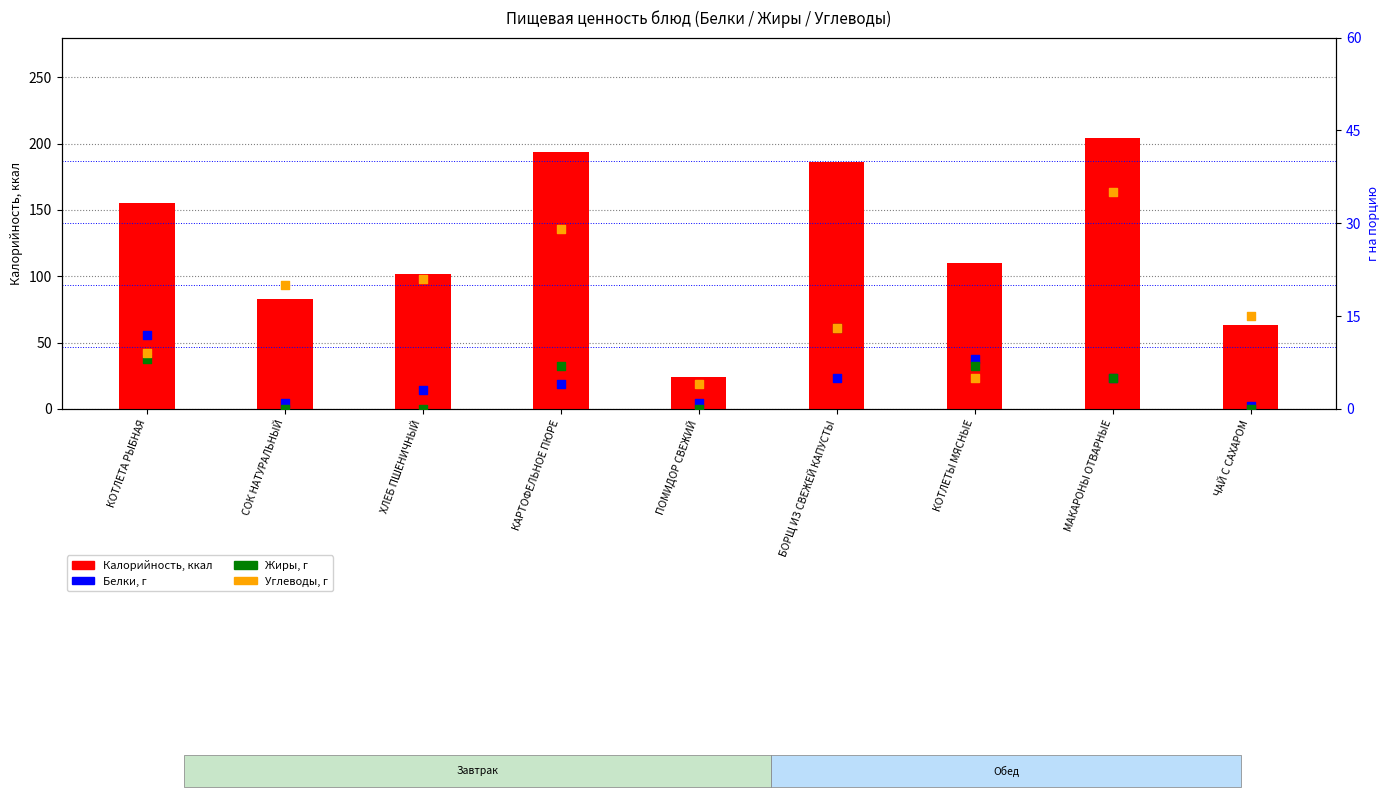

At which category is the sum across all series the highest?

МАКАРОНЫ ОТВАРНЫЕ